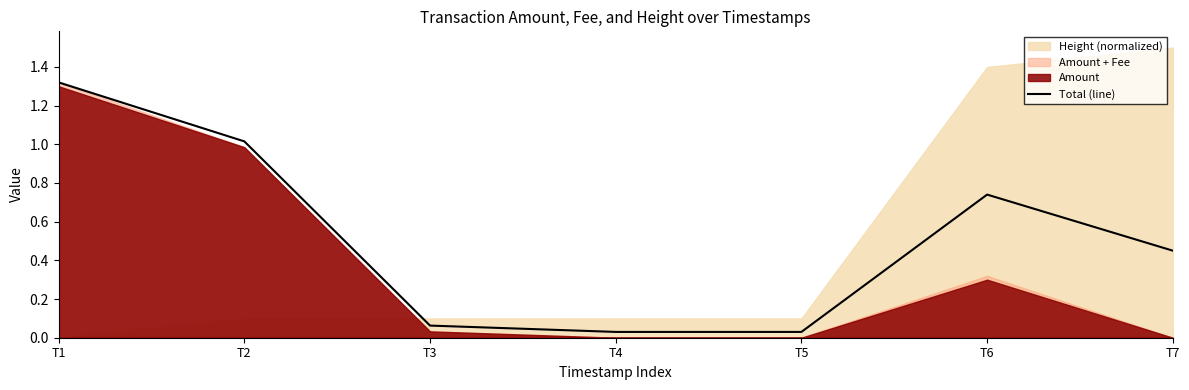

True or false: the data has more than 2 interior local peaks.

False